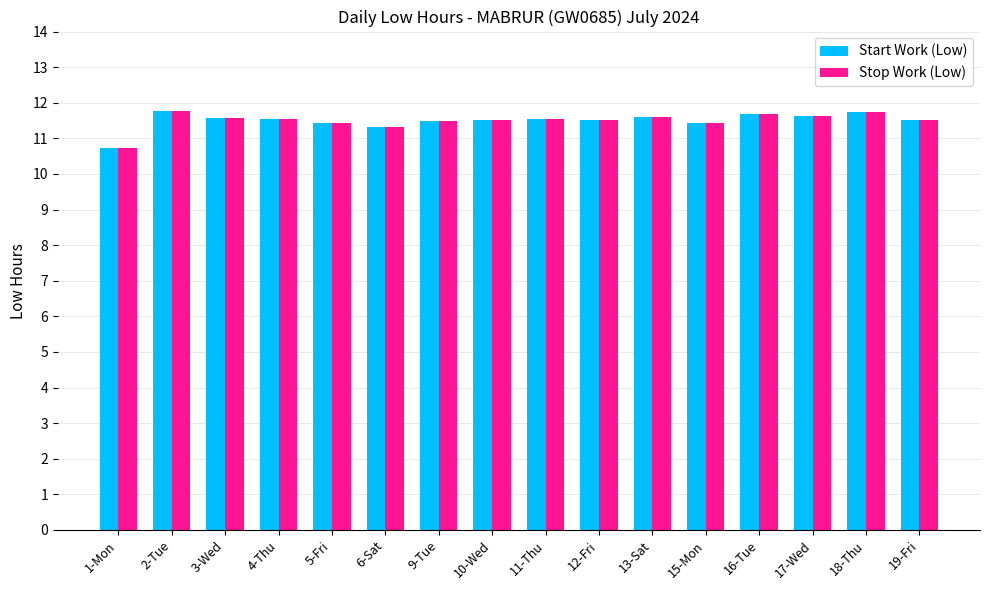

What position from the right is 2-Tue?

15